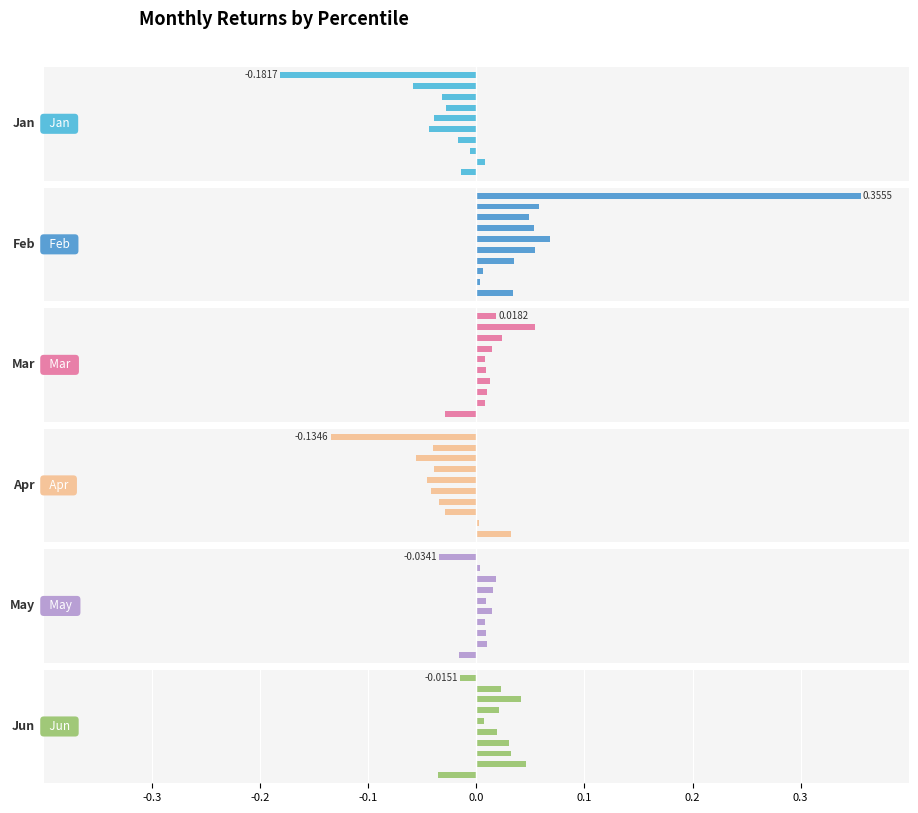

List the series in order of their peak value, lowest first.

Jan, May, Apr, Jun, Mar, Feb